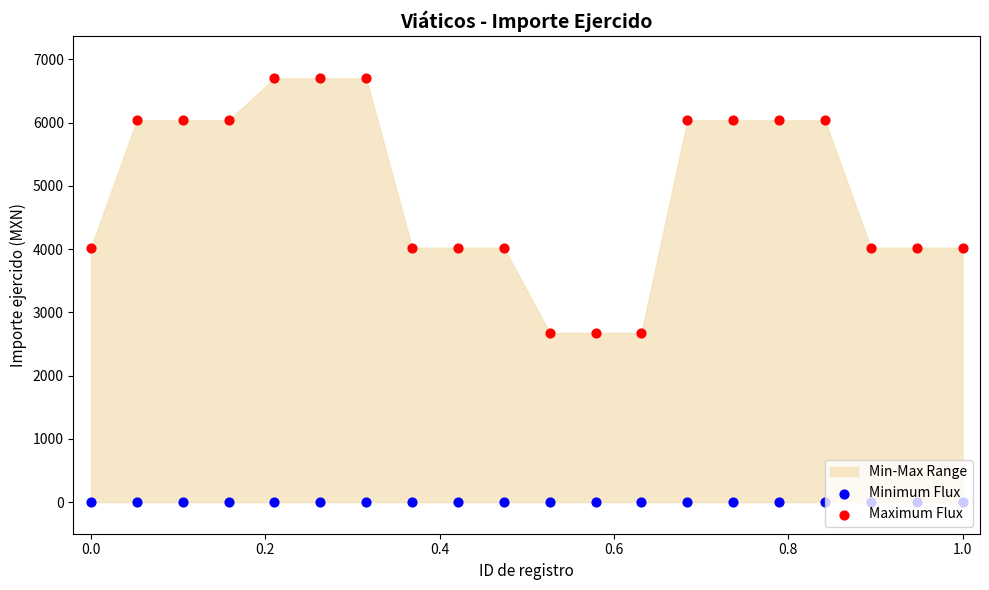

Which series has the largest total across all categories?

Maximum Flux